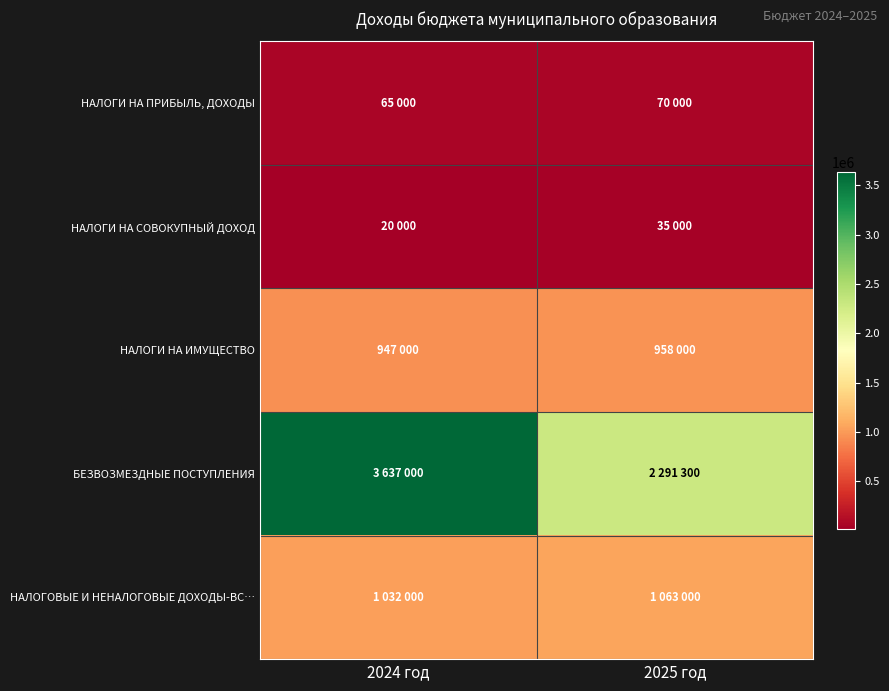

How many categories are shown in the chart?

2